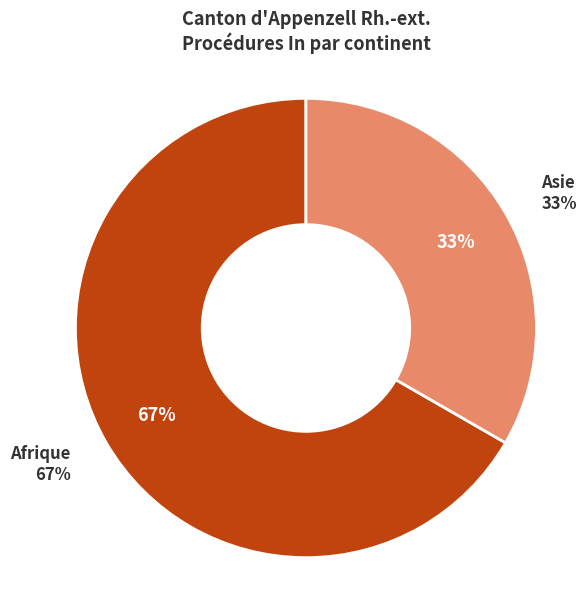

What percentage is NOT represented by Asie?

66.7%